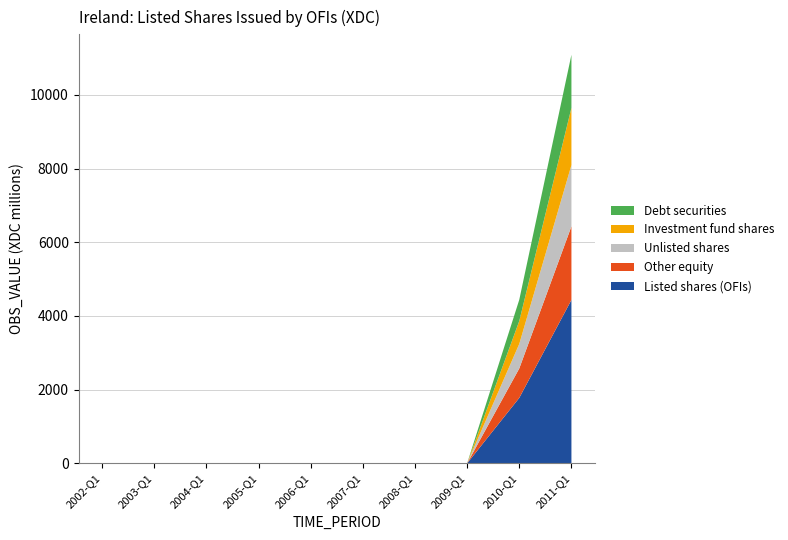

At which category is the sum across all series the highest?

2011-Q1